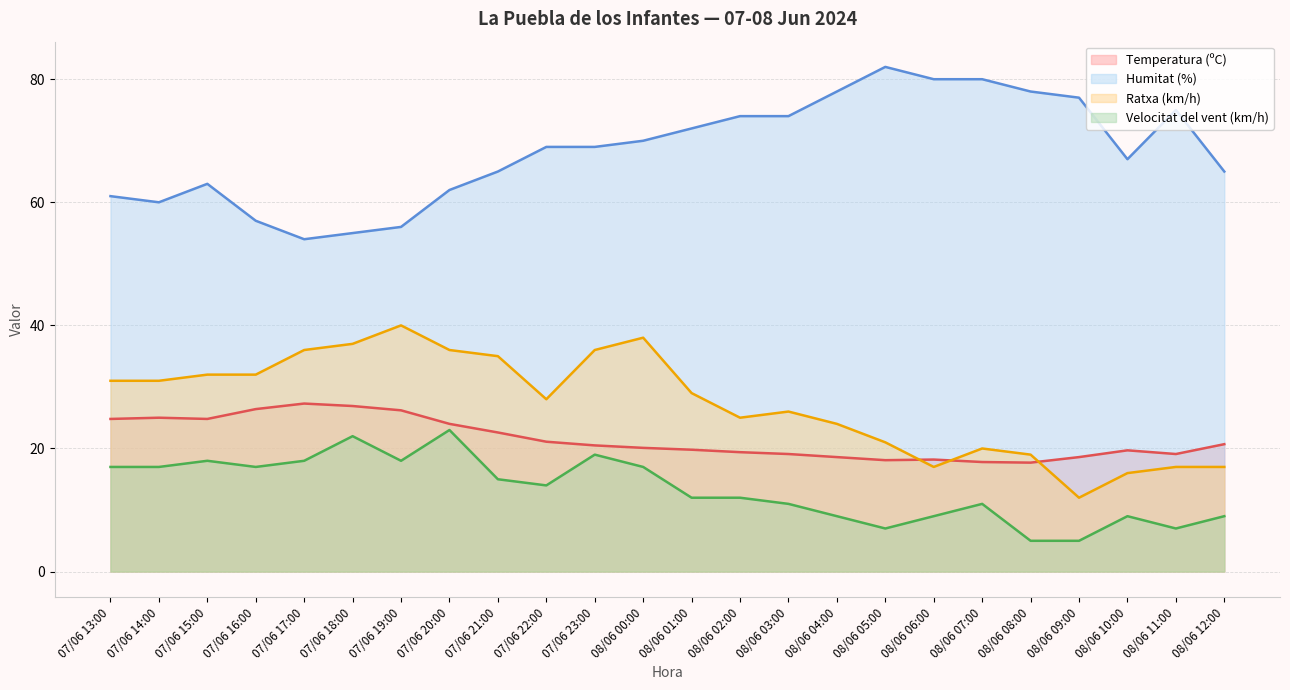

Rank the series at 08/06 05:00 from lowest to highest value.

Velocitat del vent (km/h), Temperatura (ºC), Ratxa (km/h), Humitat (%)